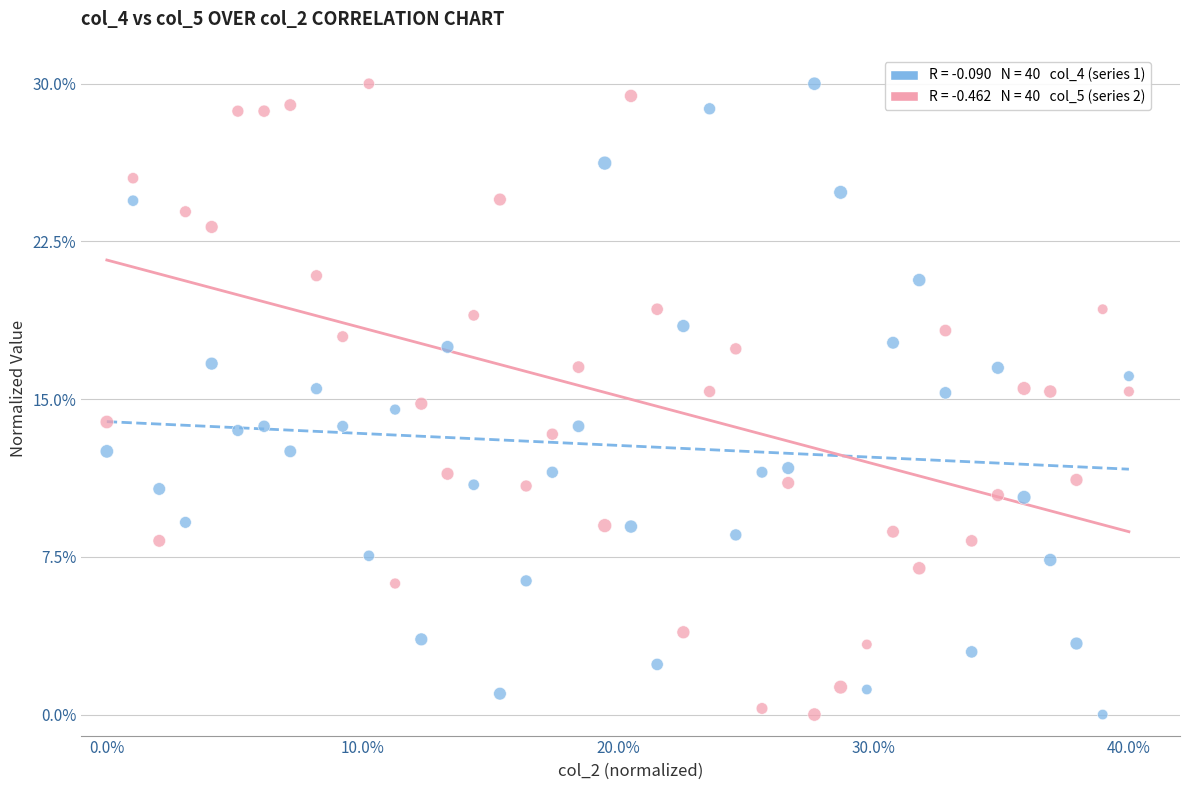

Across all data points, what is the range of X values (max minus min)?

40.0